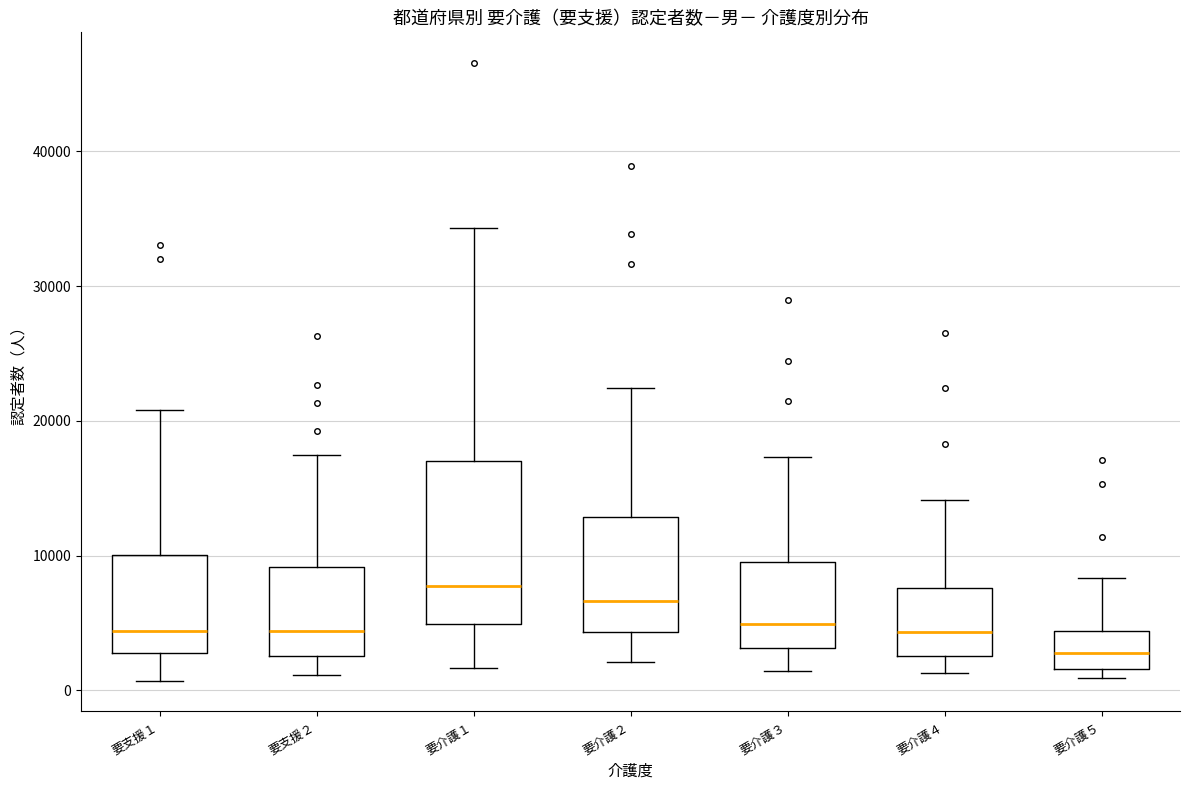

Where does the lower whisker of the box for 要支援２ end on the y-axis? The values are not printed on the chart, so give them approximately, as read against the axis.

1000